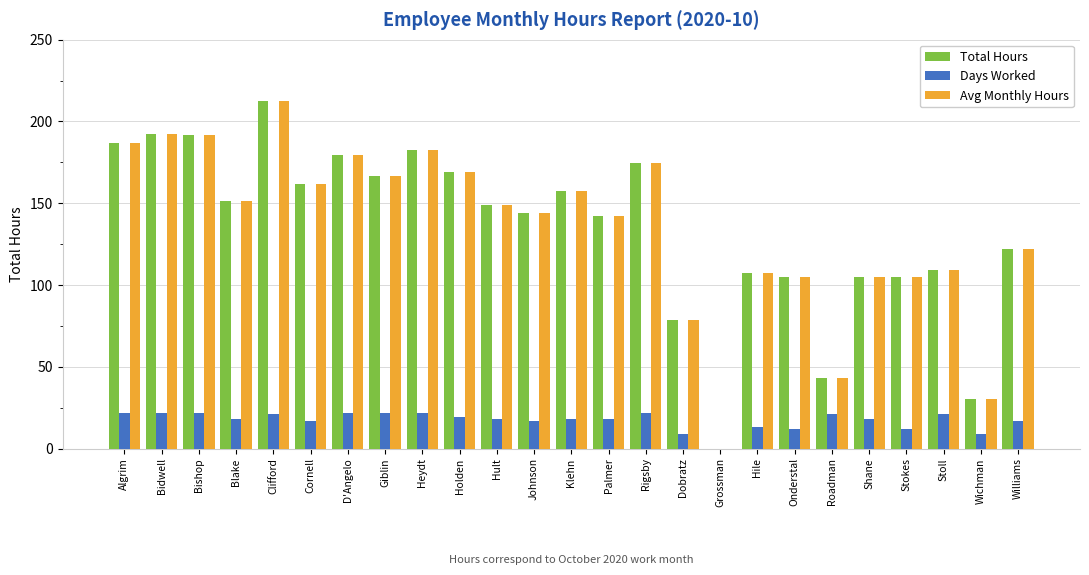

At which category is the sum across all series the highest?

Clifford